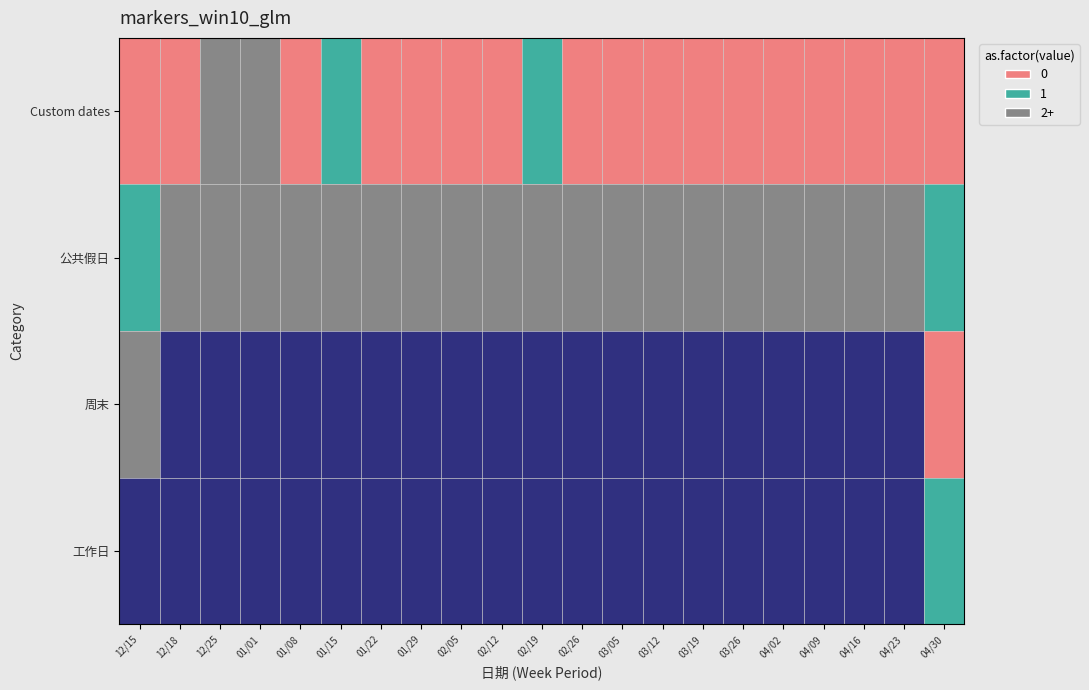

At which category does the chart reach its peak across all series?

12/18